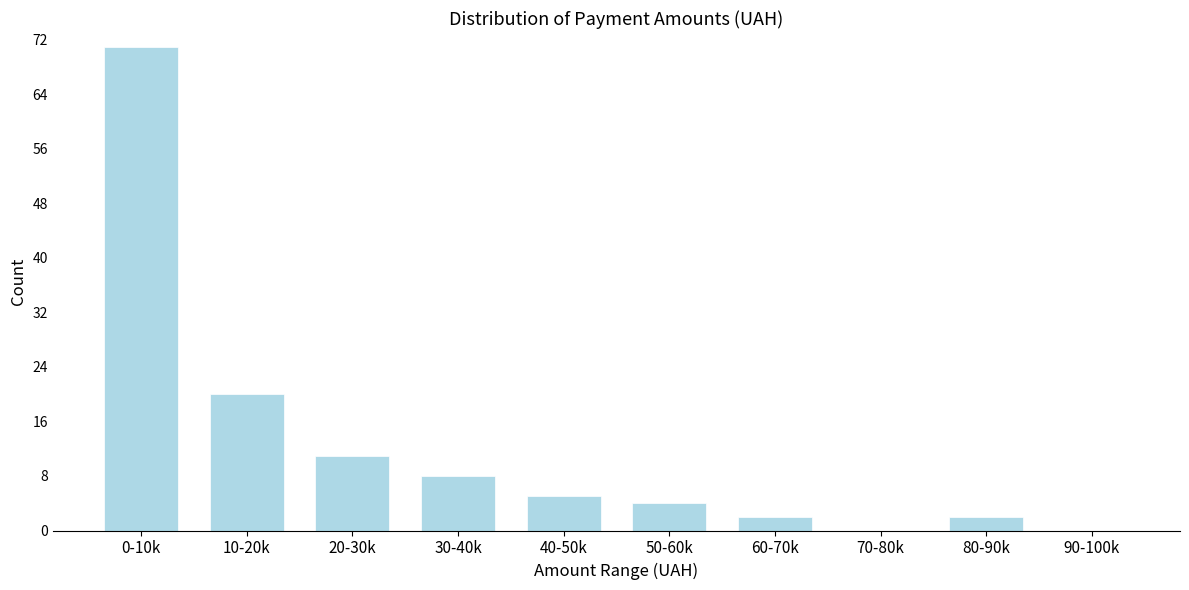

Reading left to right, what are all the values shown in this chart?

0-10k=71	10-20k=20	20-30k=11	30-40k=8	40-50k=5	50-60k=4	60-70k=2	70-80k=0	80-90k=2	90-100k=0